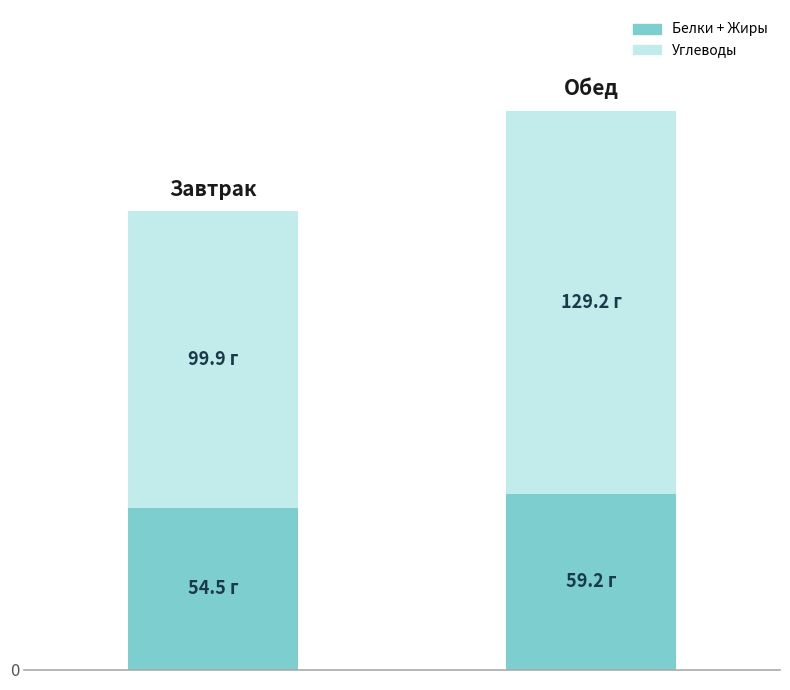

Which series has the largest range (max minus min)?

Углеводы